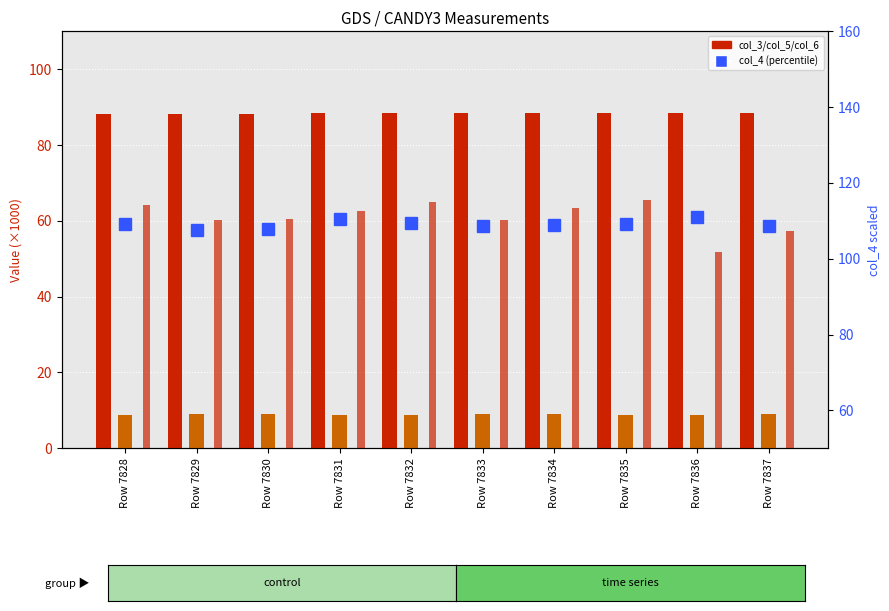

What is the maximum value shown in the chart?

111.0